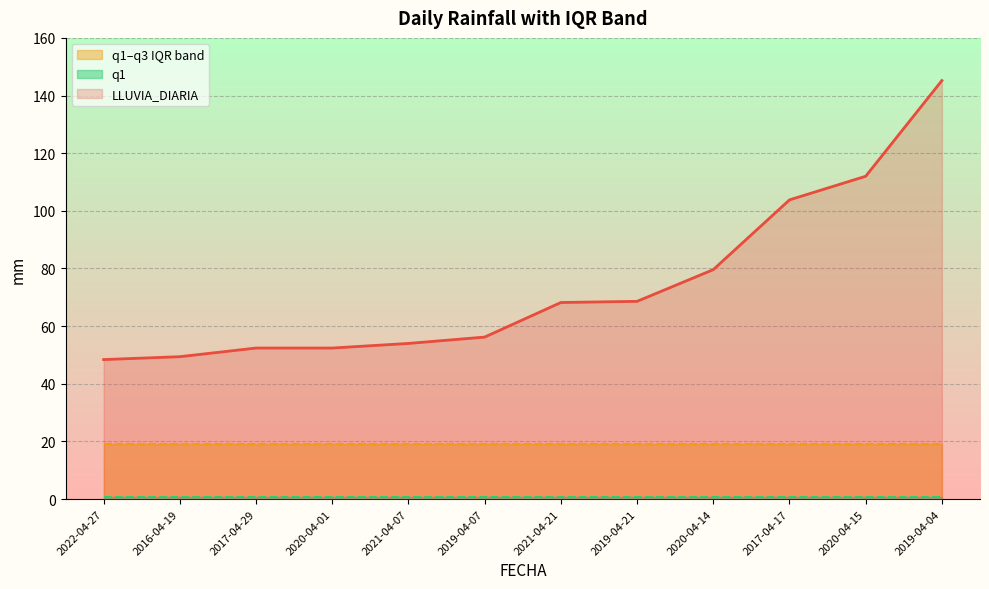

Read the LLUVIA_DIARIA value at 2019-04-04.

145.2